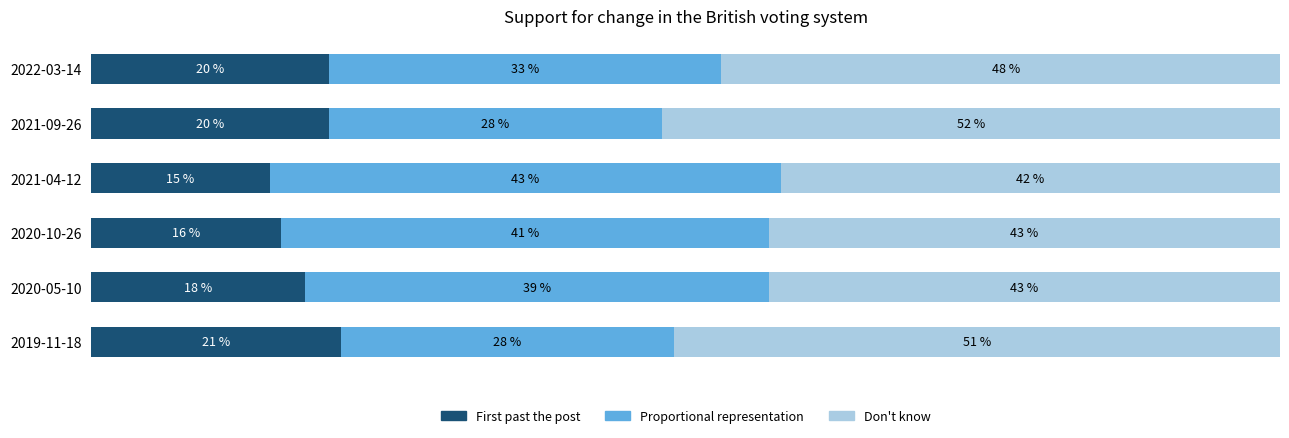

What are all the series names shown in the legend?

First past the post, Proportional representation, Don't know